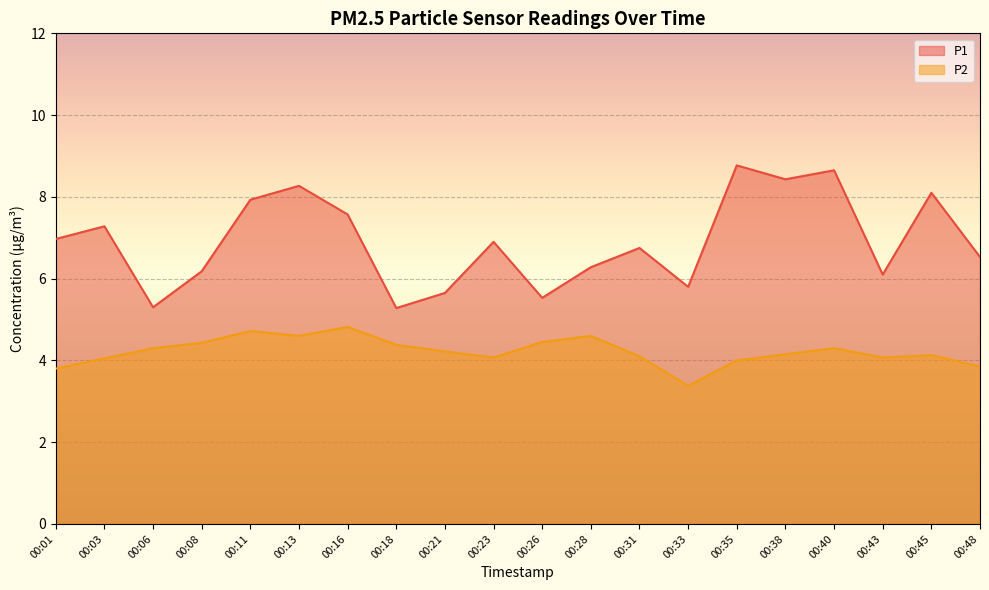

The P2 series shows 1.5 at 00:03. True or false?

False